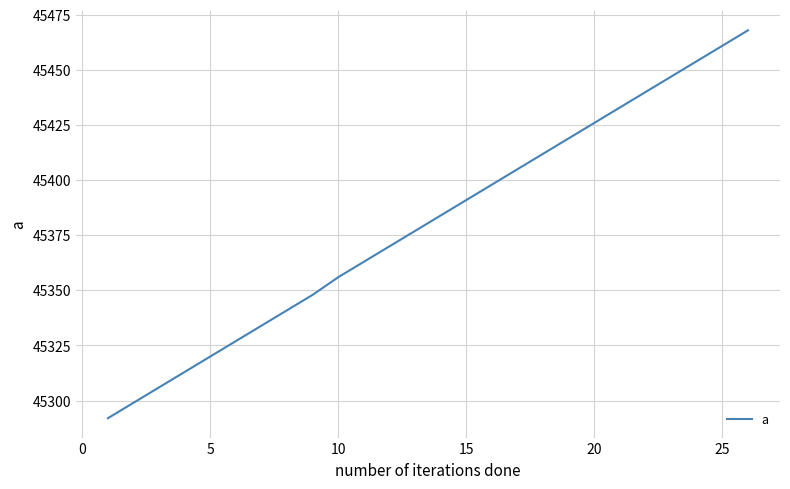

Reading left to right, transcribe all the data shown in this chart.

45292	45299	45306	45313	45320	45327	45334	45341	45348	45356	45363	45370	45377	45384	45391	45398	45405	45412	45419	45426	45433	45440	45447	45454	45461	45468